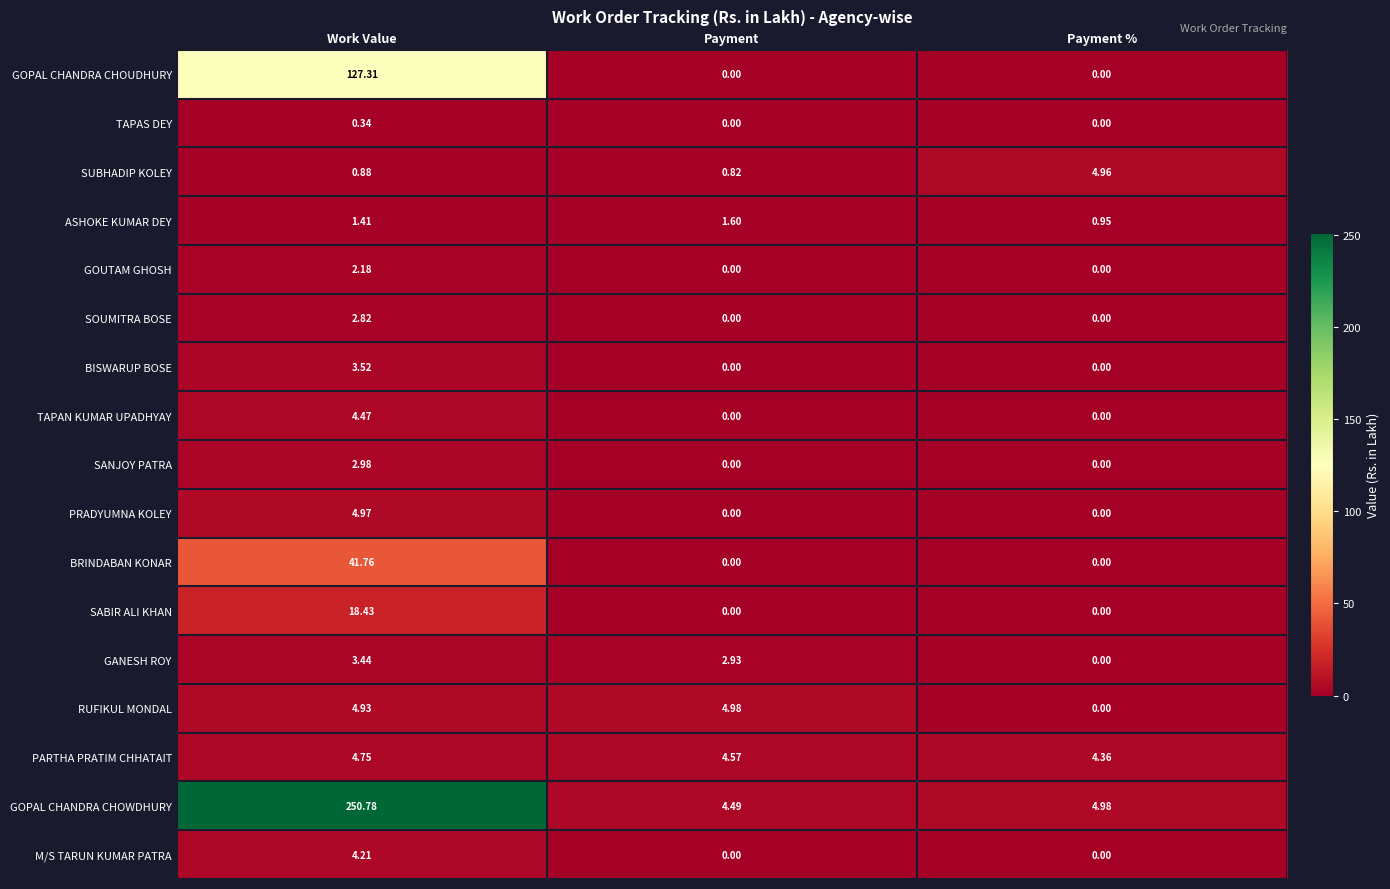

At which label does ASHOKE KUMAR DEY reach its minimum?

Payment %